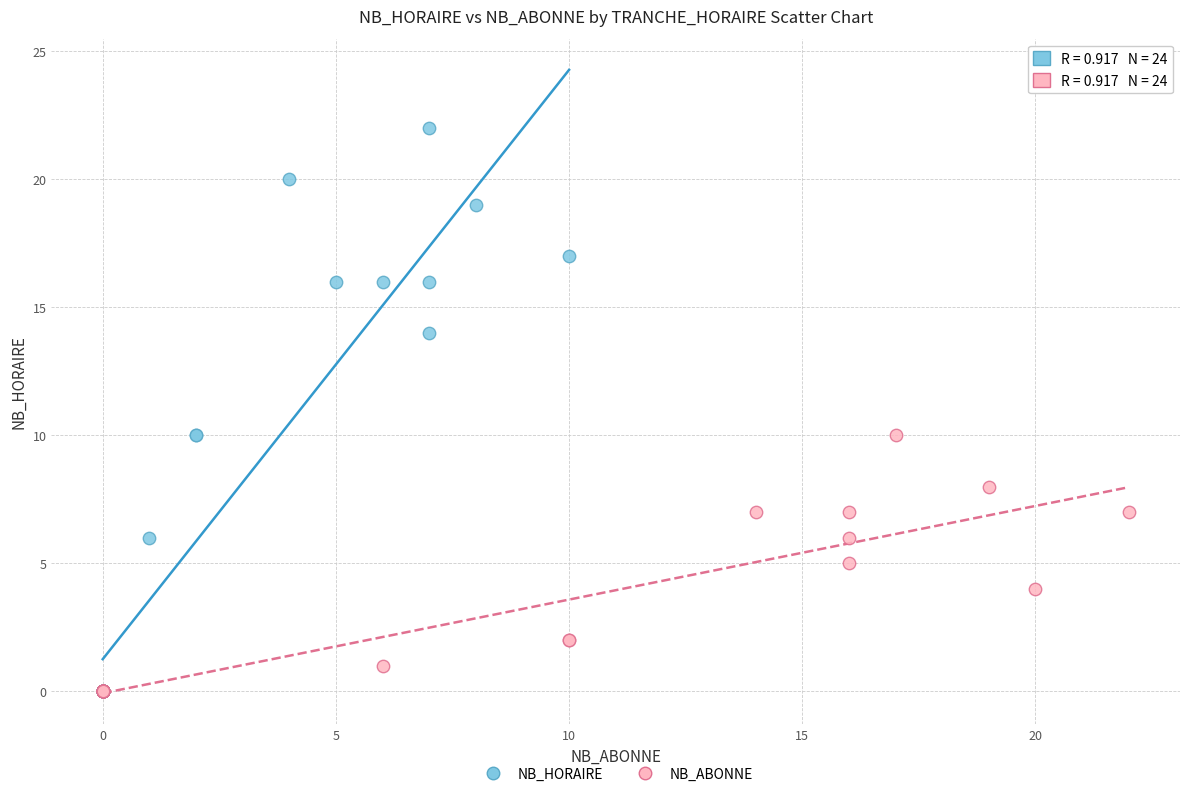

Which series reaches the maximum Y coordinate?

NB_HORAIRE